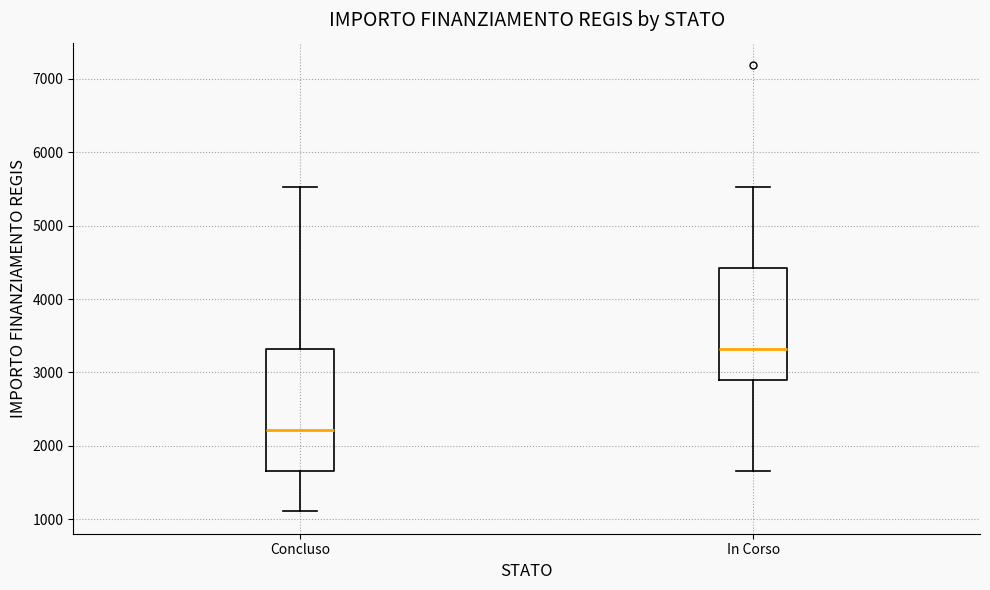

Reading left to right, read every box against the y-axis: the position of its median line, the range the box covers, and the ends of its whiskers. The values are not printed on the chart, so give them approximately, as read against the axis.

Concluso: median 2200, box 1700 to 3300, whiskers 1100 to 5500
In Corso: median 3300, box 2900 to 4400, whiskers 1700 to 5500